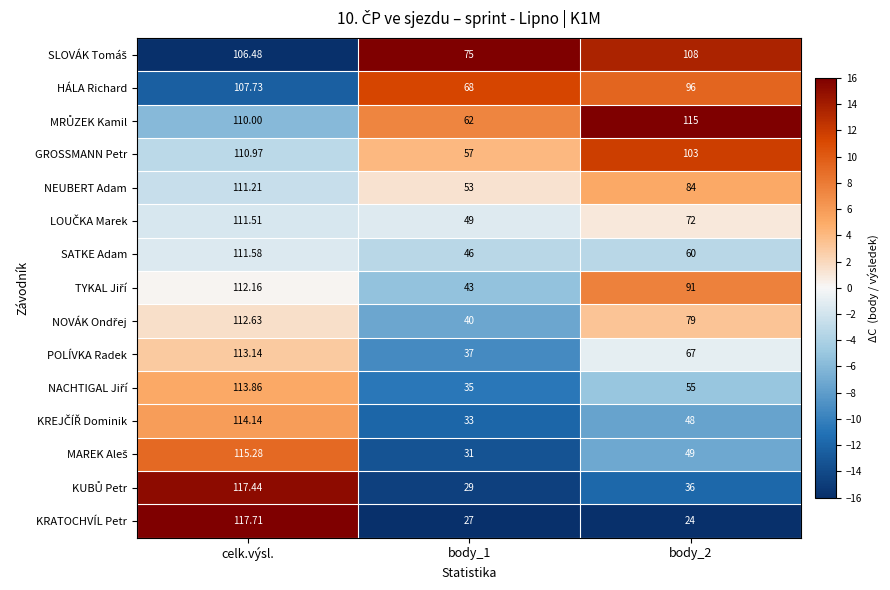

Where does the POLÍVKA Radek series first go above 67?

celk.výsl.